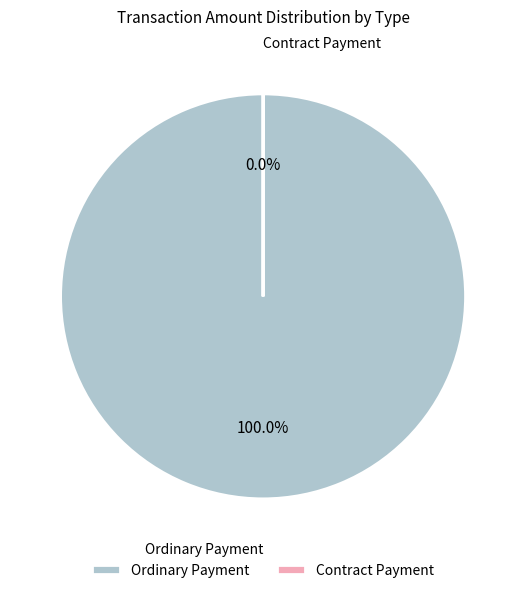

What is the change in value from Ordinary Payment to Contract Payment?

-300.3